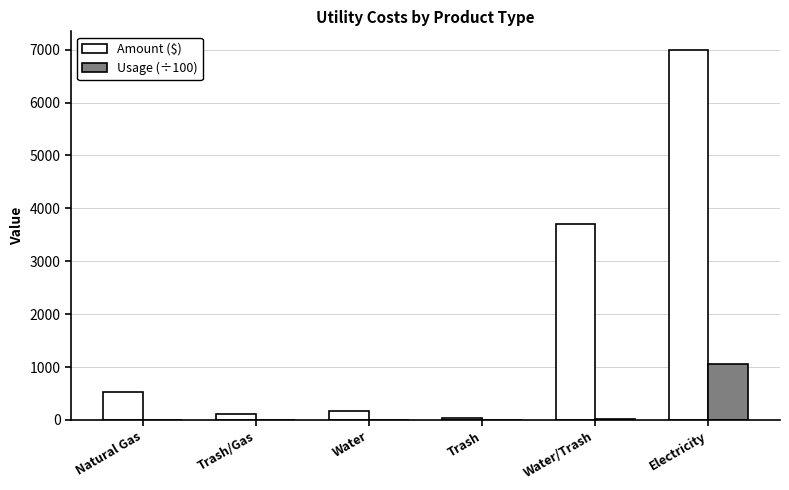

What is the highest value of the Usage (÷100) series?

1060.5